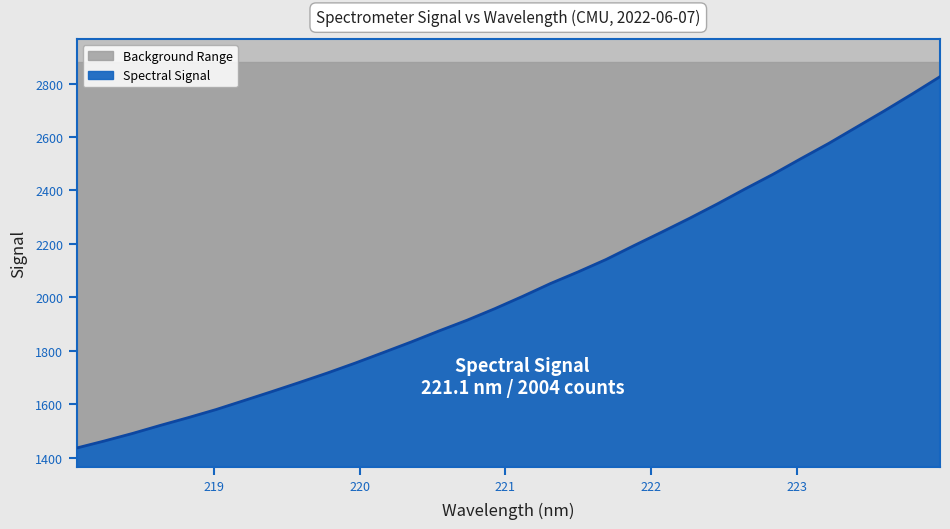

What value does the data have at 221.6902?

2142.0